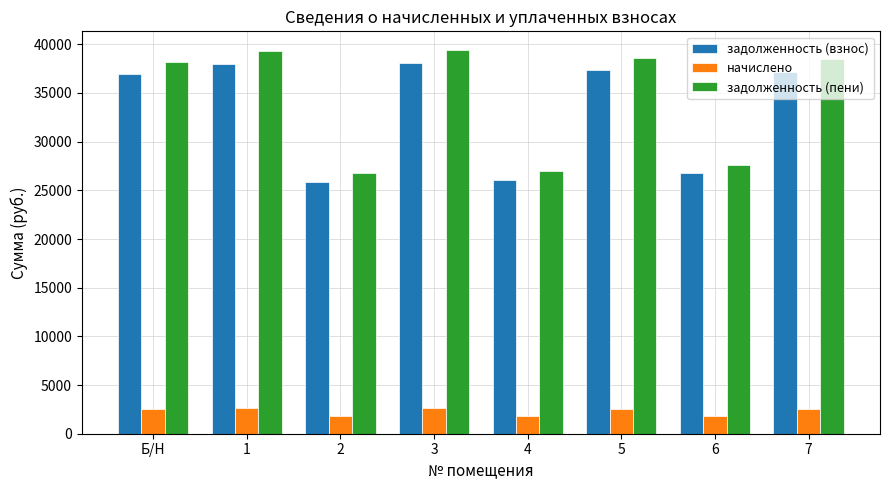

What is the difference between the maximum and minimum values in the задолженность (взнос) series?

12151.3